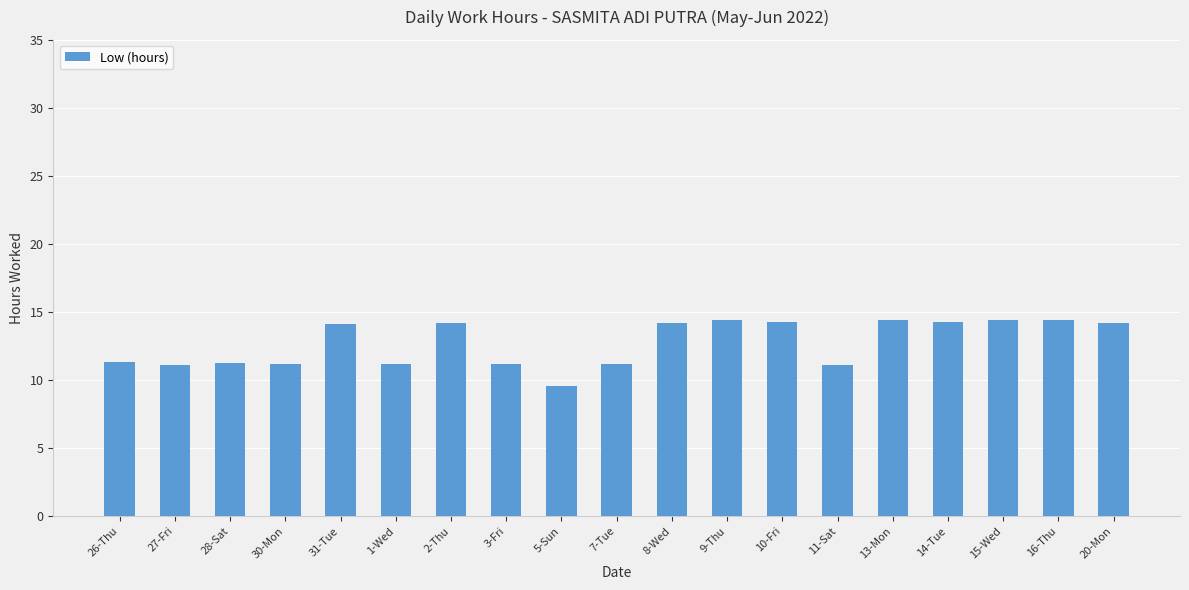

What value does the data have at 2-Thu?

14.2